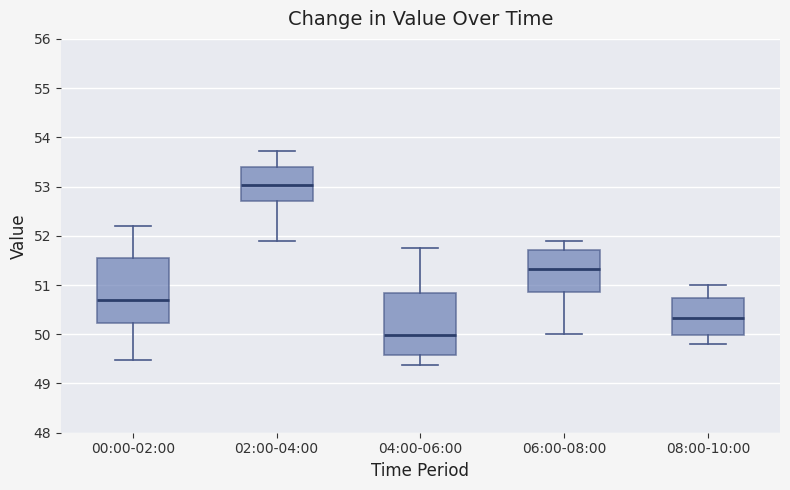

Reading left to right, read every box against the y-axis: the position of its median line, the range the box covers, and the ends of its whiskers. The values are not printed on the chart, so give them approximately, as read against the axis.

00:00-02:00: median 50.7, box 50.2 to 51.5, whiskers 49.5 to 52.2
02:00-04:00: median 53.0, box 52.7 to 53.4, whiskers 51.9 to 53.7
04:00-06:00: median 50.0, box 49.6 to 50.8, whiskers 49.4 to 51.8
06:00-08:00: median 51.3, box 50.9 to 51.7, whiskers 50.0 to 51.9
08:00-10:00: median 50.3, box 50.0 to 50.7, whiskers 49.8 to 51.0